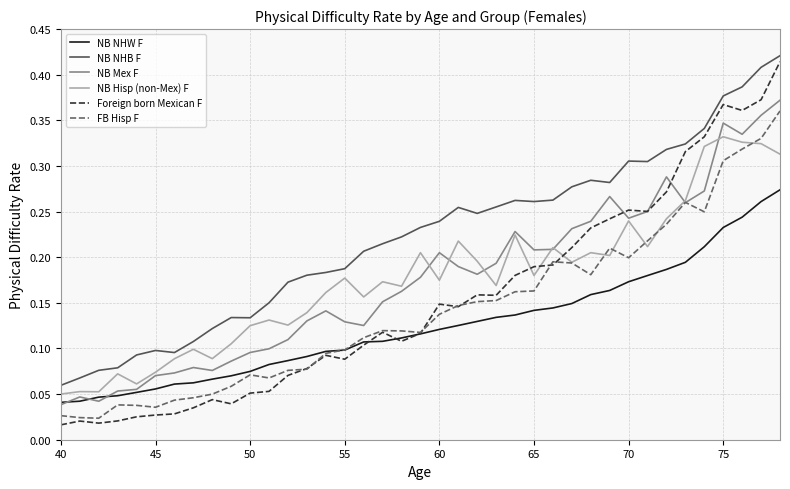

True or false: FB Hisp F and NB NHB F intersect in this chart.

False